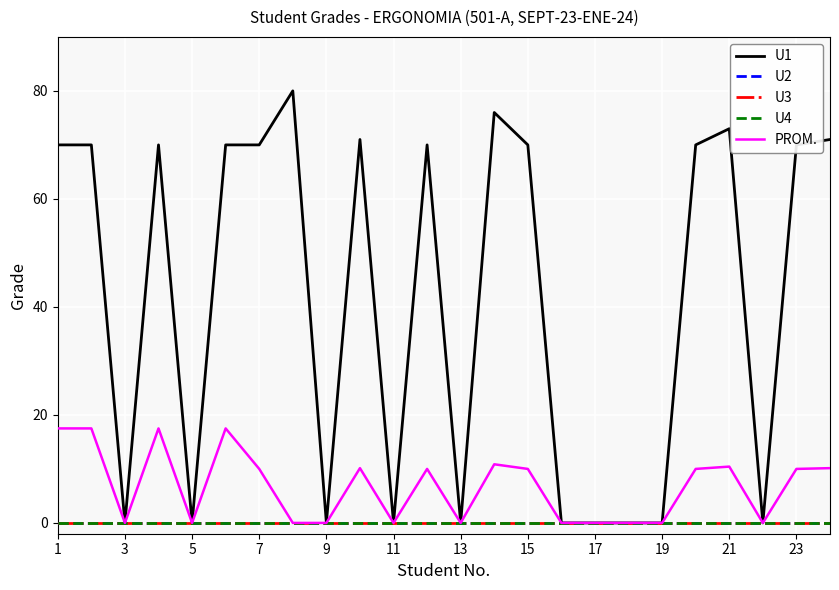

What is the label of the 4th point from the left?

7